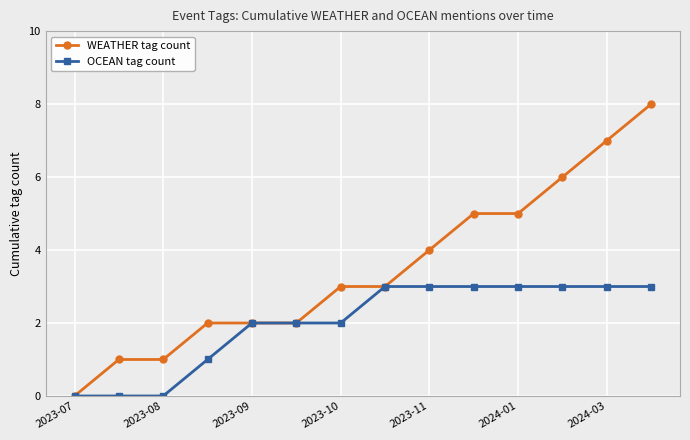

What is the greatest value displayed?

8